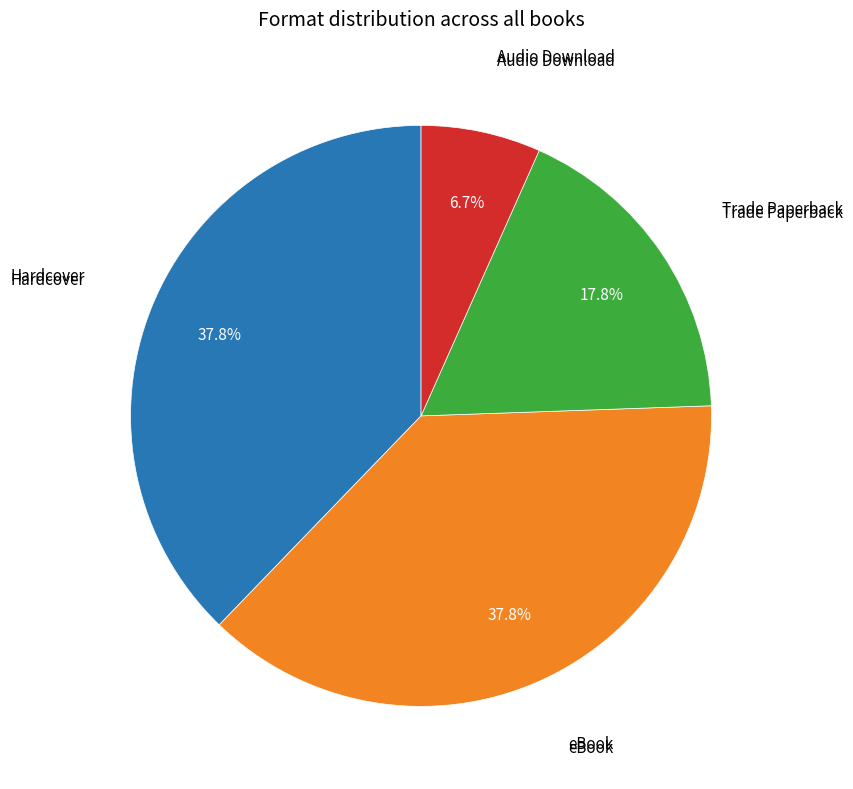

Is there any slice that represents more than half of the pie?

No